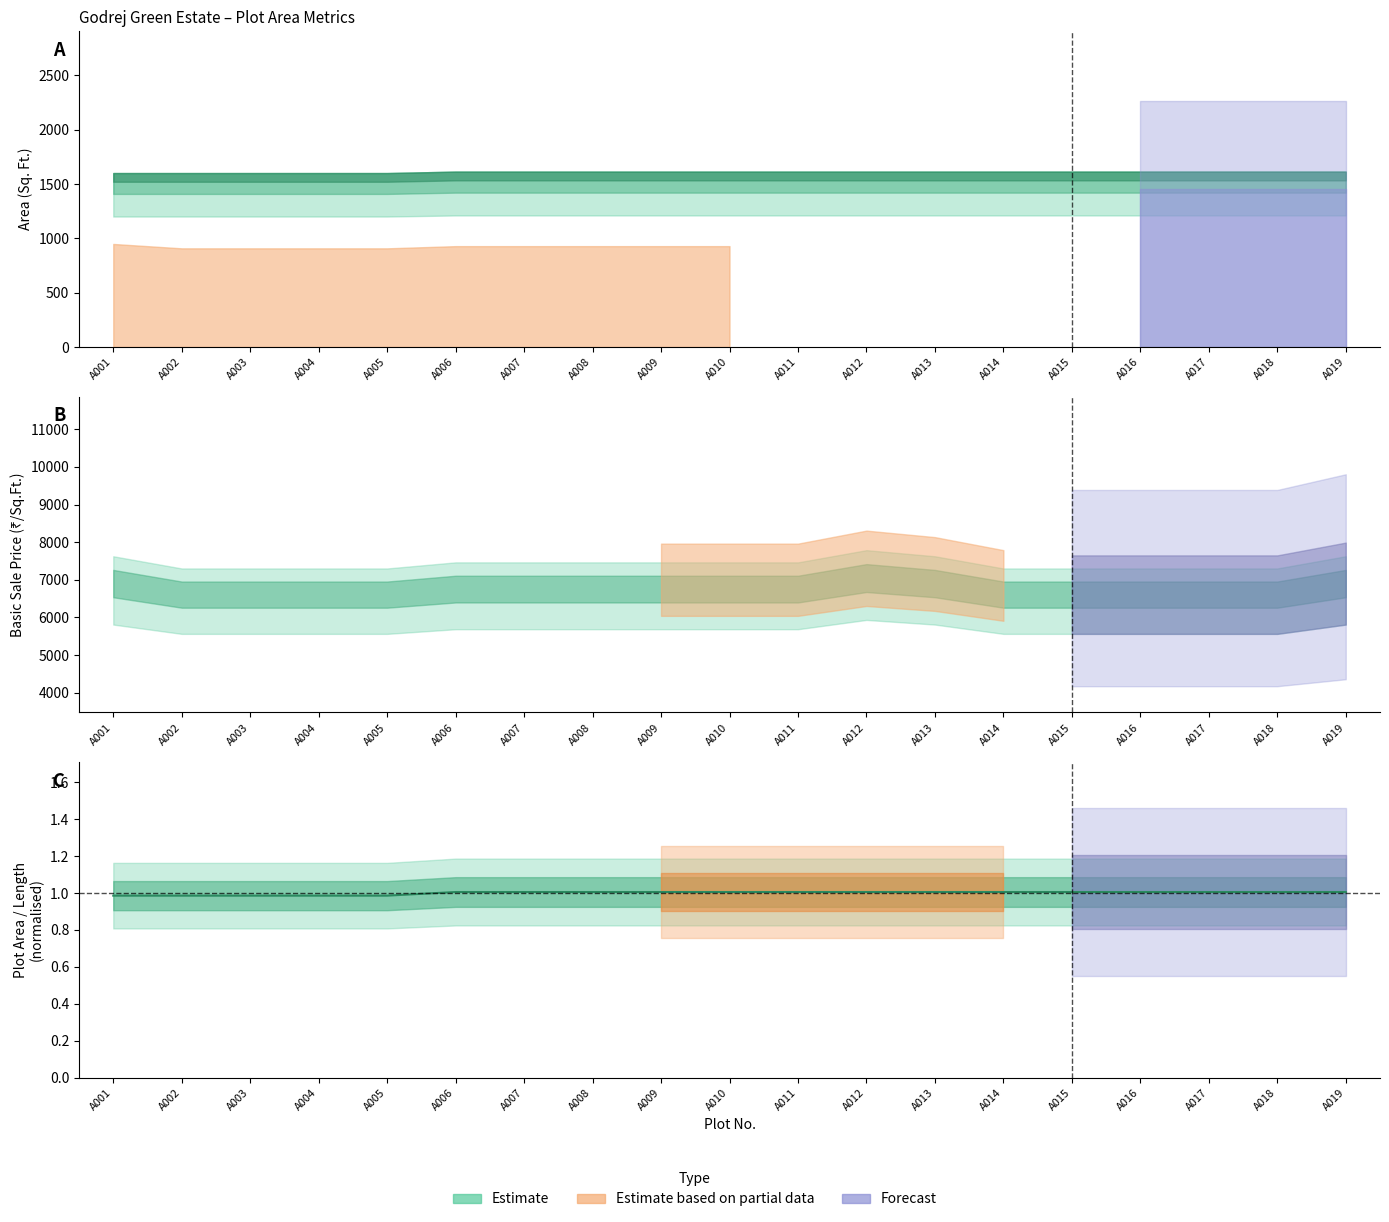

What is the maximum value shown in the chart?

1.0